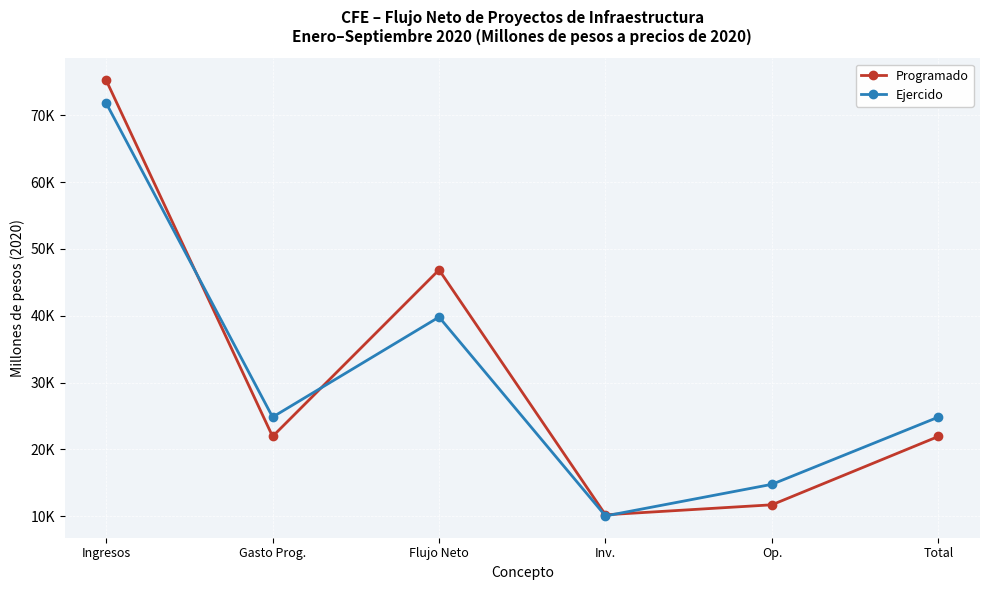

Does the chart have visible grid lines?

Yes